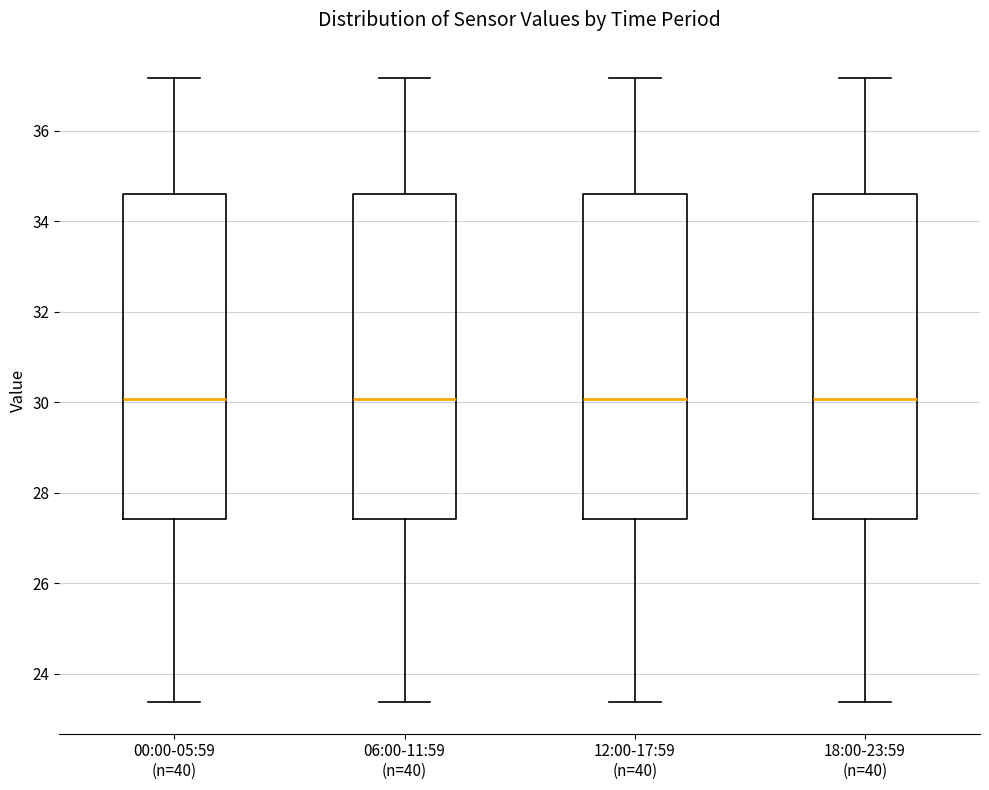

Where does the lower whisker of the box for 06:00-11:59 (n=40) end on the y-axis? The values are not printed on the chart, so give them approximately, as read against the axis.

23.4